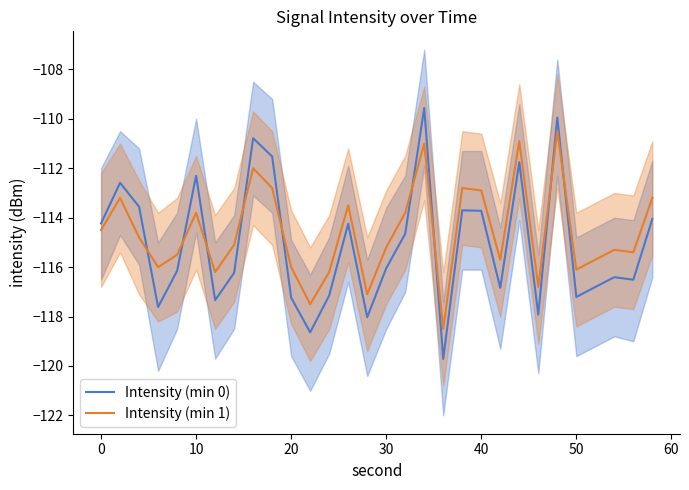

How many times do Intensity (min 0) and Intensity (min 1) cross each other?

9